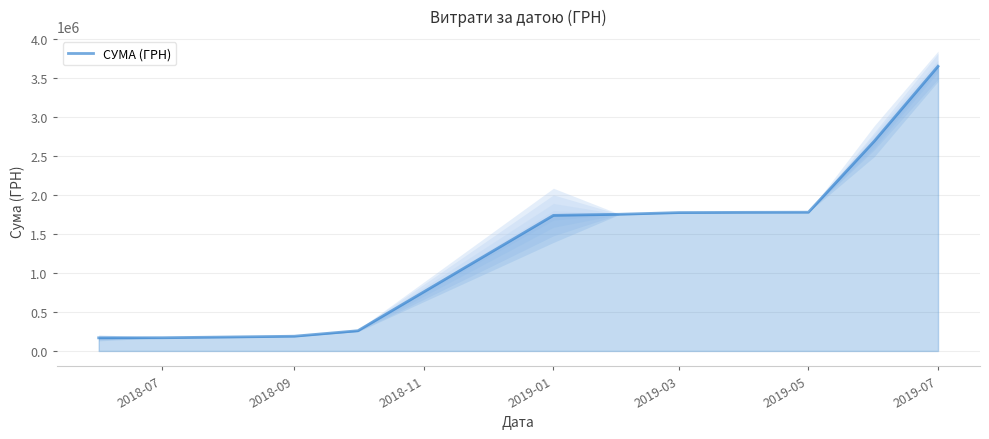

The chart shows a value of 65263.0 at 2018-11. True or false?

False